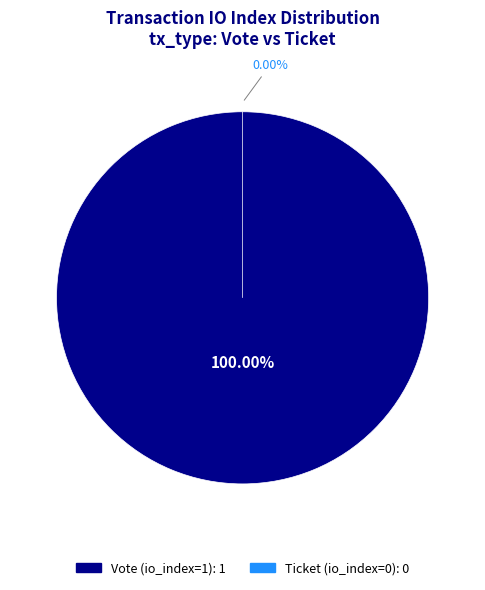

The Ticket (io_index=0) slice represents 0% of the pie. True or false?

True